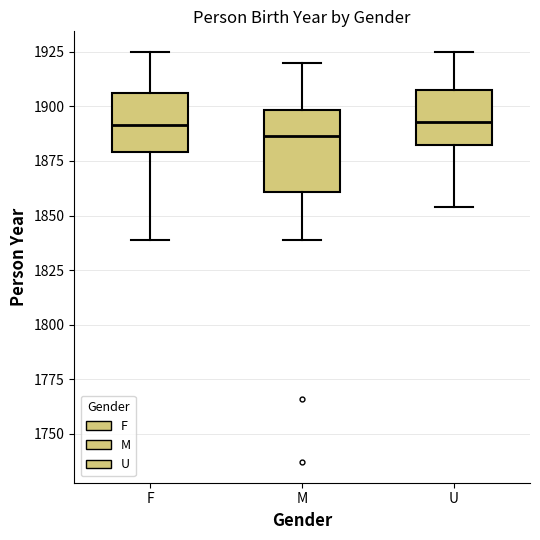

Reading left to right, transcribe this box plot: for each box, give where its median line is, the range the box spans, and where its two whiskers end, as read against the y-axis. The values are not printed on the chart, so give them approximately, as read against the axis.

F: median 1890, box 1880 to 1905, whiskers 1840 to 1925
M: median 1885, box 1860 to 1900, whiskers 1840 to 1920
U: median 1895, box 1885 to 1910, whiskers 1855 to 1925